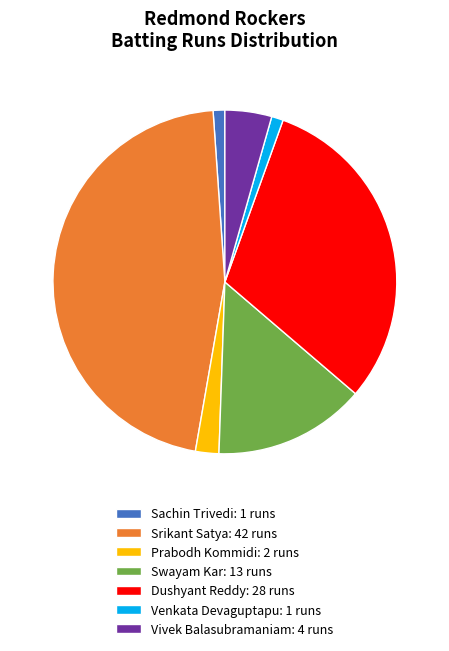

Does any single category account for the majority?

No